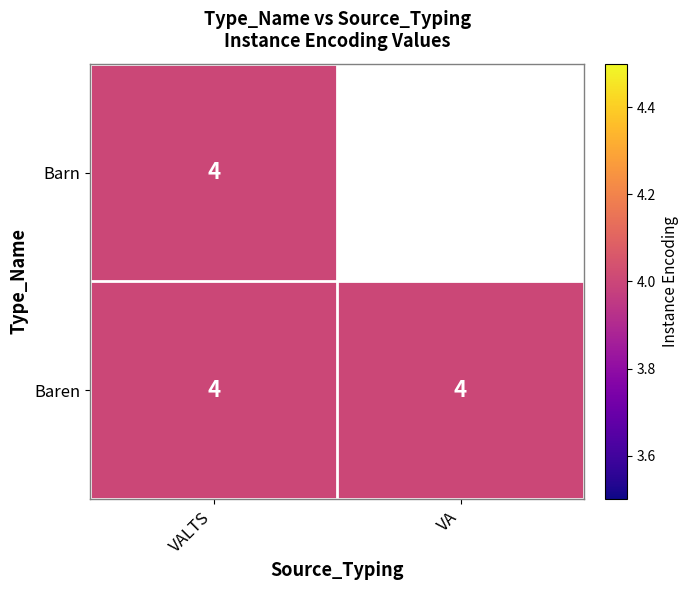

Reading left to right, what are all the values shown in this chart?

VALTS: Barn=4	Baren=4
VA: Barn=0	Baren=4